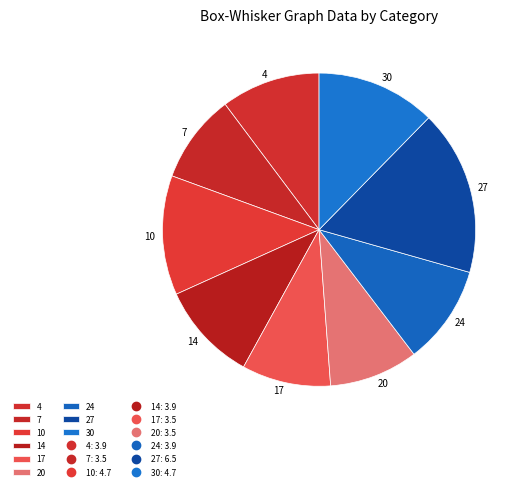

Do 24 and 10 together represent more than half of the pie?

No